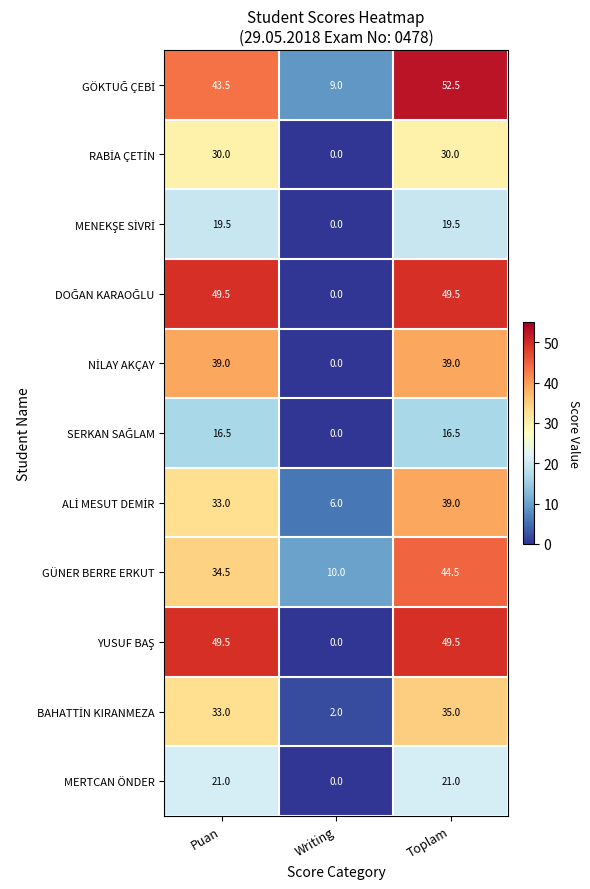

How many data points in MERTCAN ÖNDER are less than 21?

1